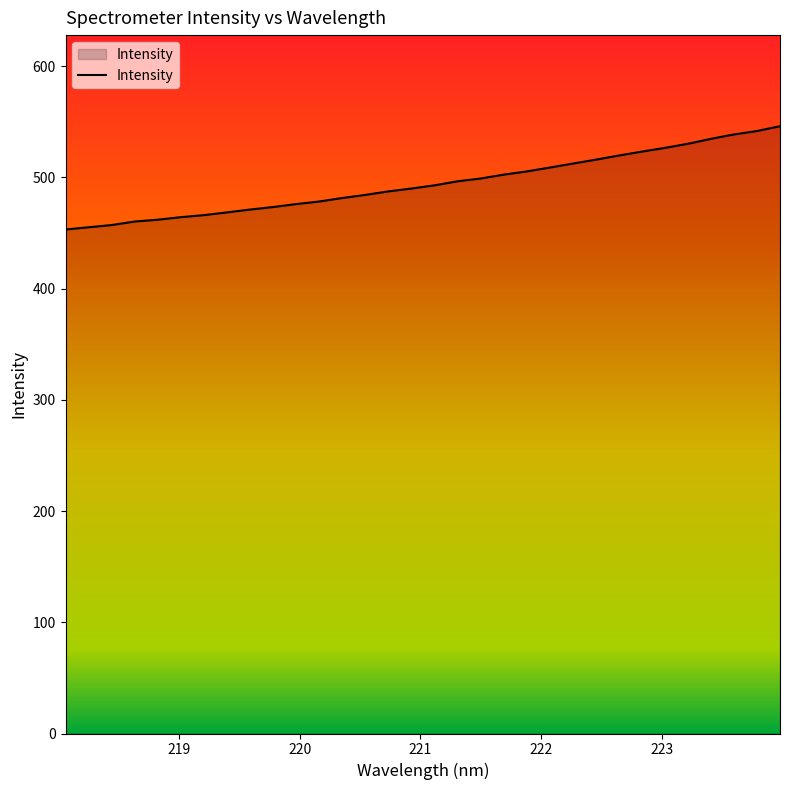

What is the smallest value displayed?

453.1